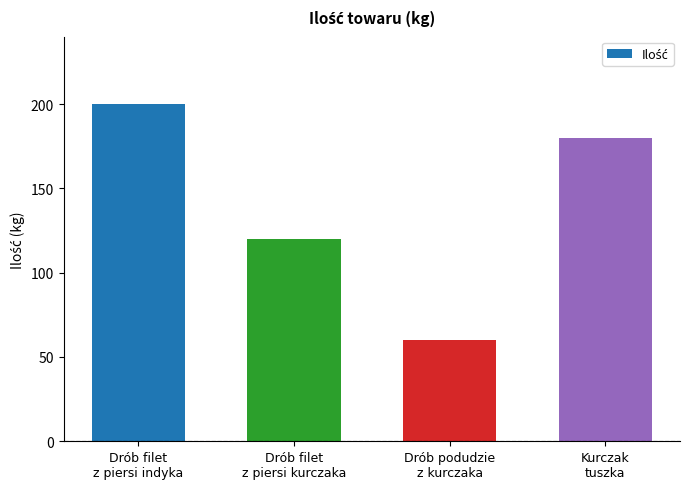

How many bars are there in total?

4